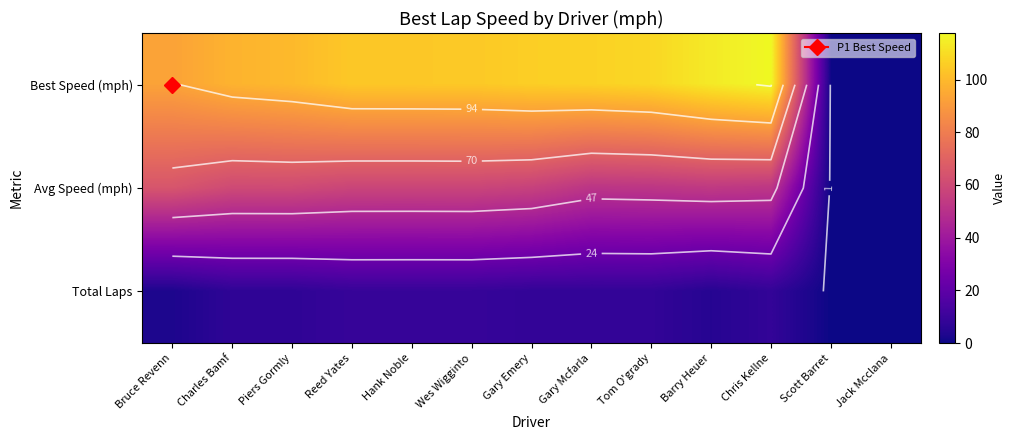

At which category is the sum across all series the highest?

Chris Kellne